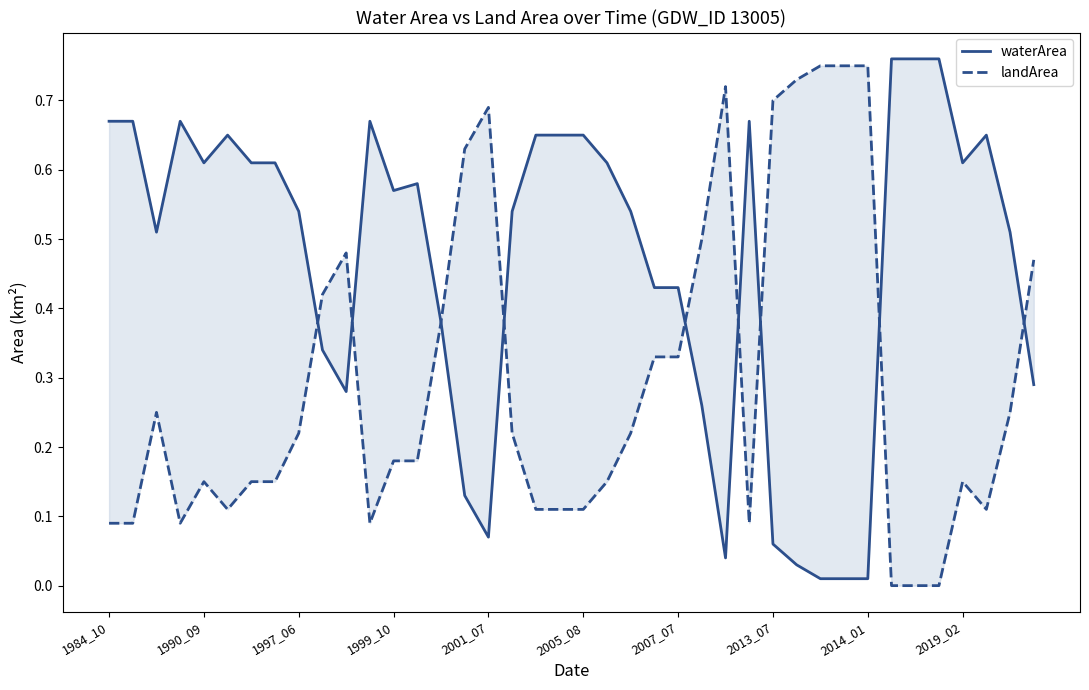

True or false: landArea has a value of 0.2 at 2007_07.

False